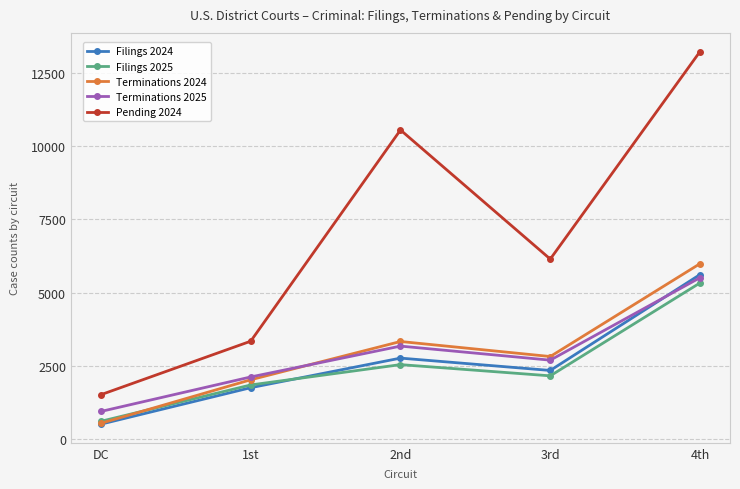

True or false: Terminations 2024 has a value of 3334 at 2nd.

True